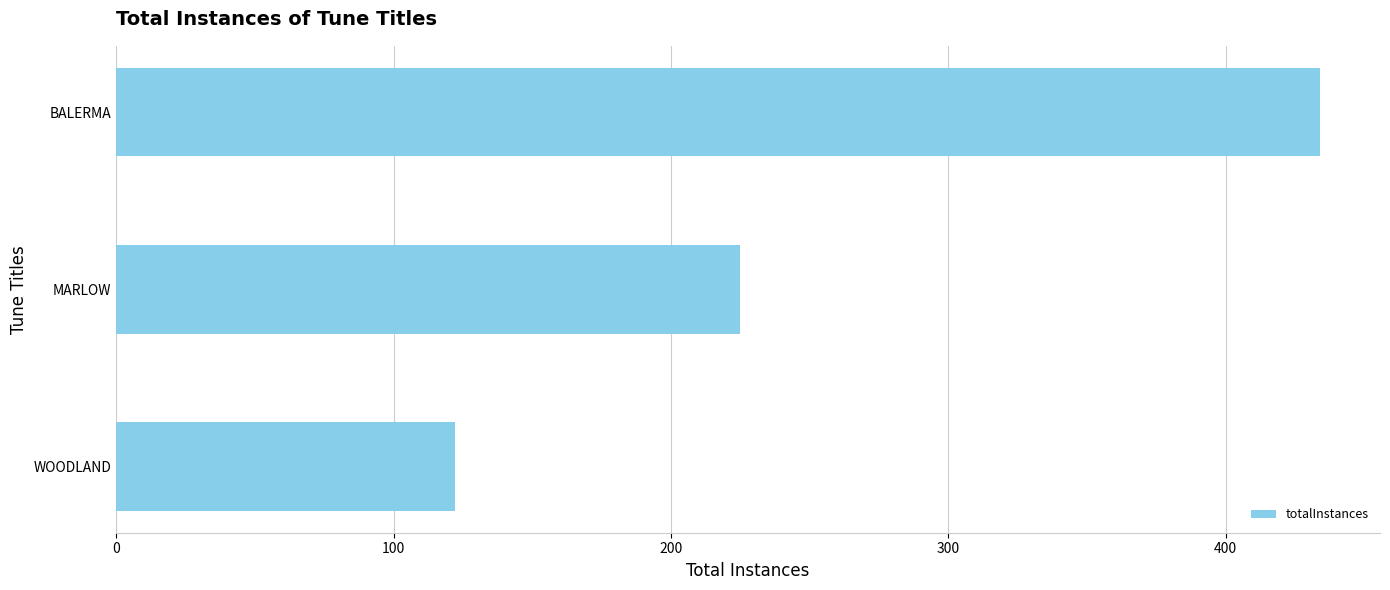

Is it true that the value at BALERMA is 434?

True